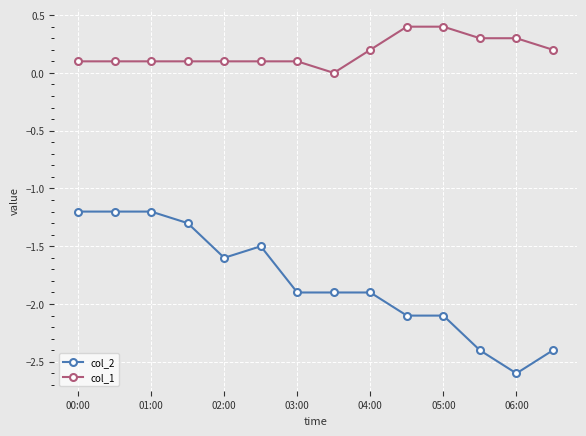

How many distinct data groups are displayed?

2